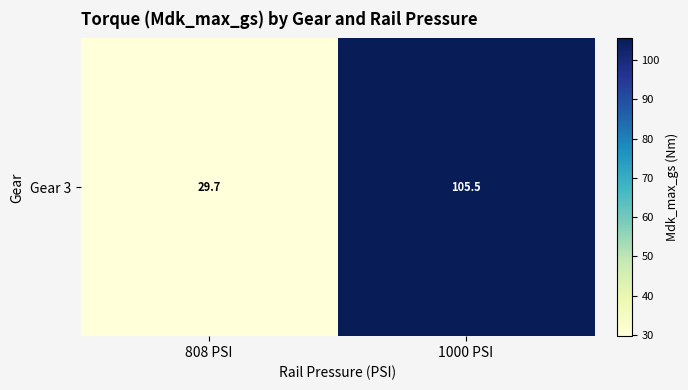

Reading right to left, extract all data points from this chart.

105.5	29.7